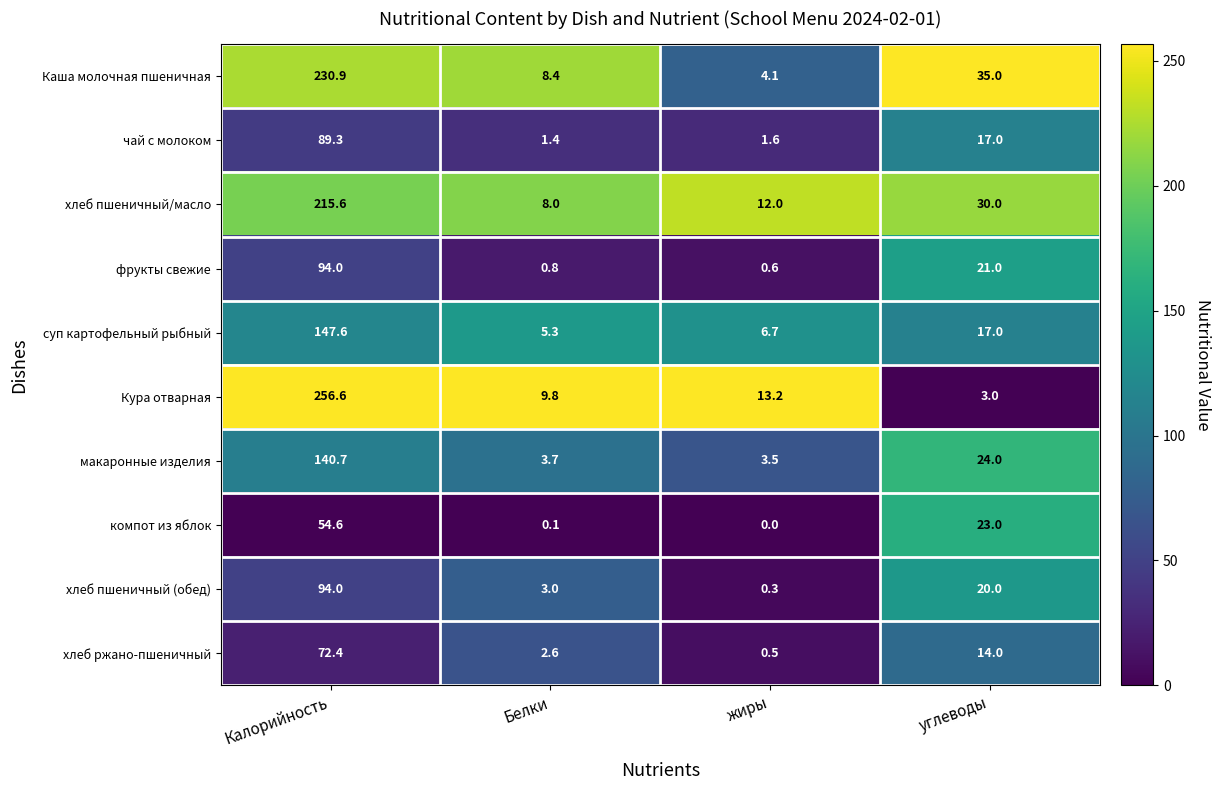

At which category is the sum across all series the highest?

Калорийность